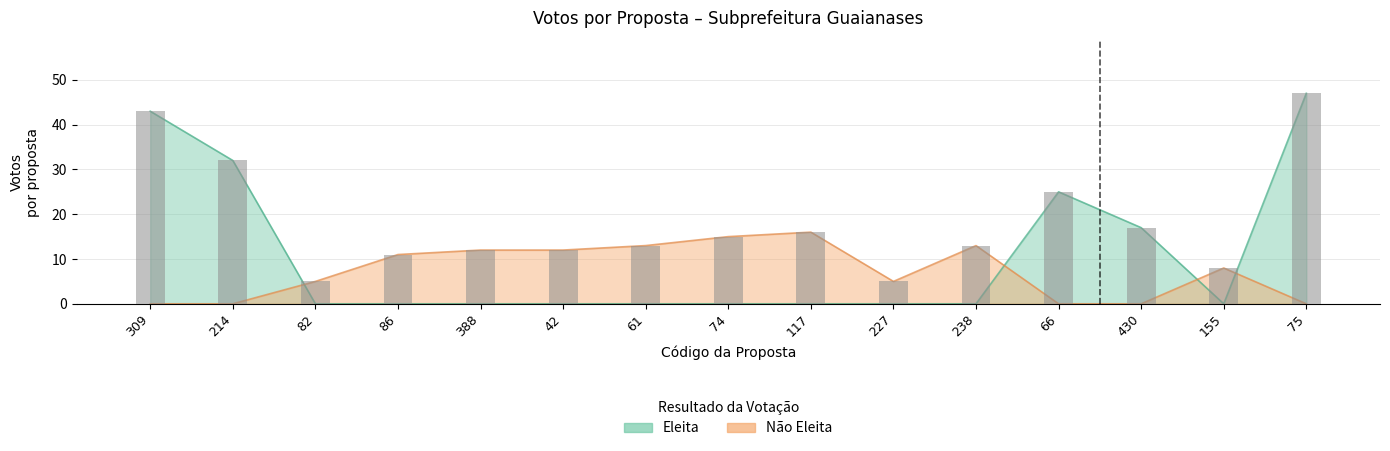

What is the total value across all series at 388?

12